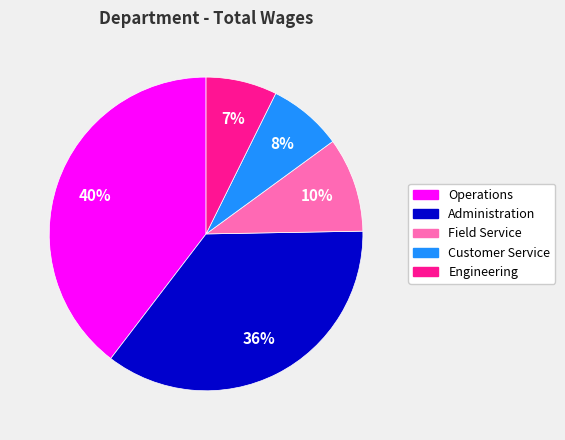

Is there any slice that represents more than half of the pie?

No